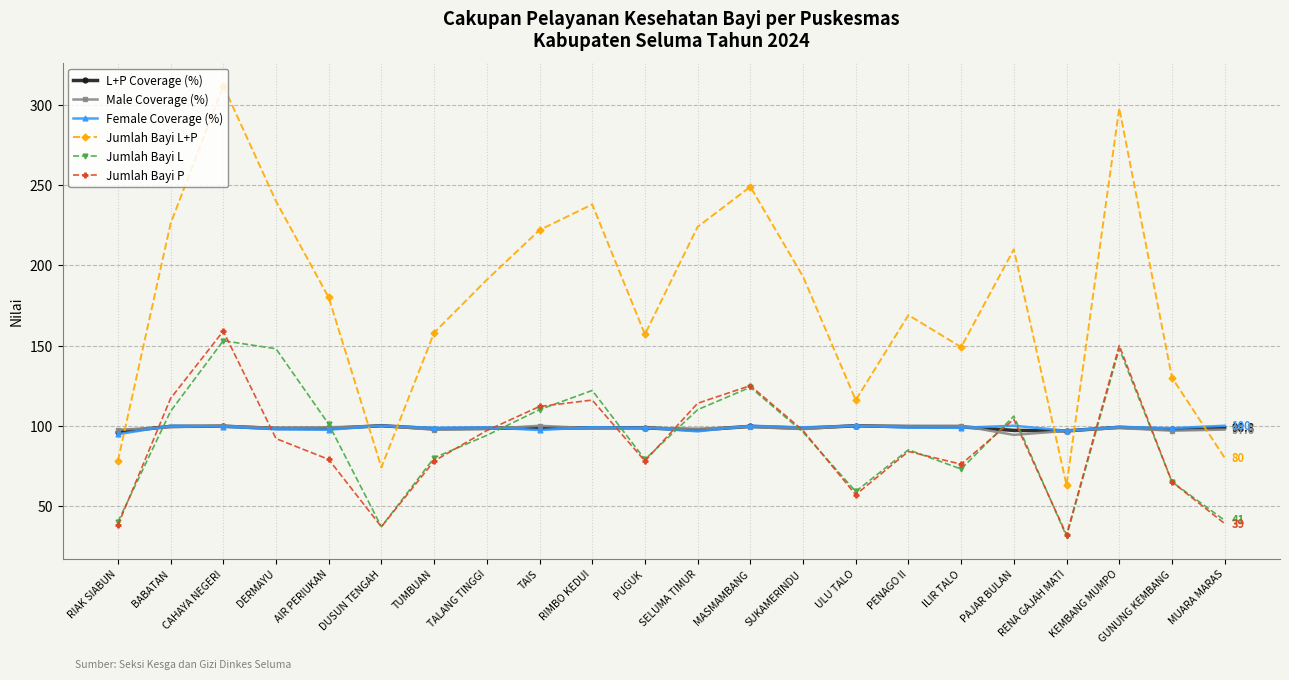

What is the label of the 17th point from the left?

ILIR TALO